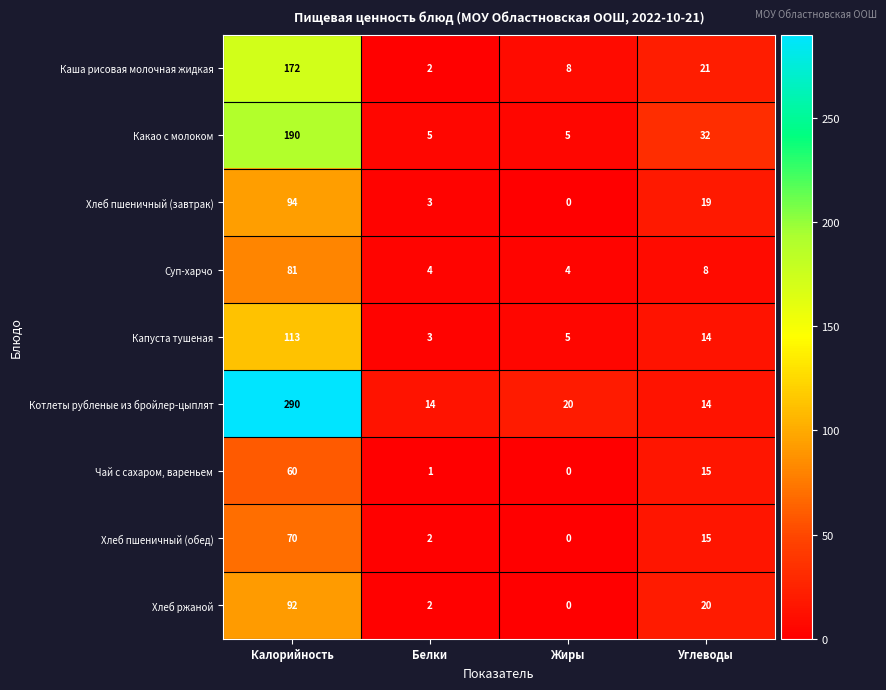

Which series has the largest total across all categories?

Котлеты рубленые из бройлер-цыплят